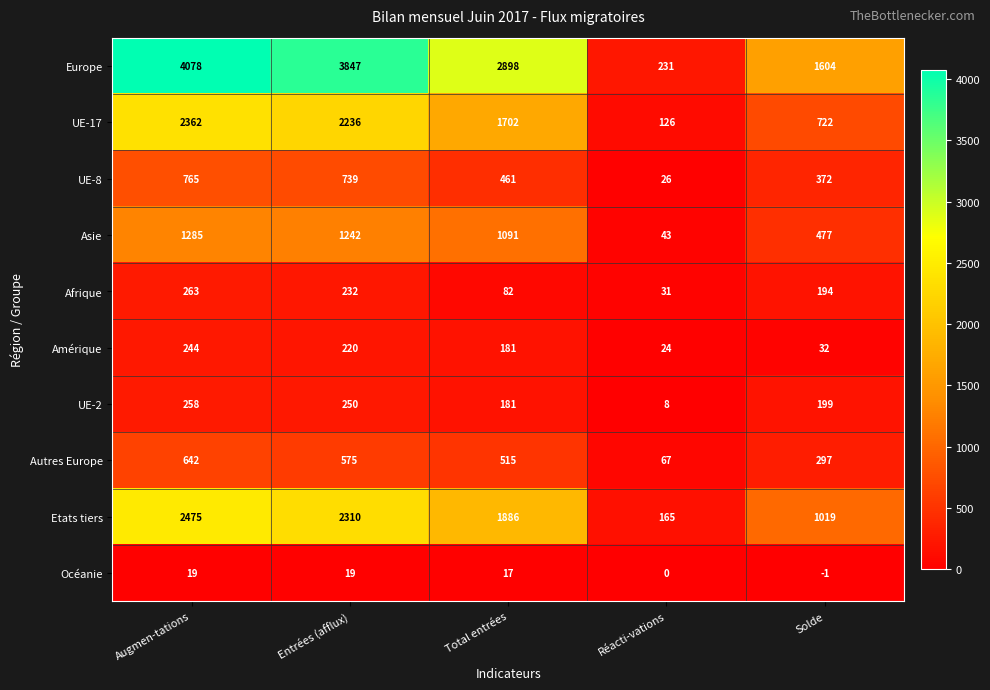

Rank the series at Solde from highest to lowest value.

Europe, Etats tiers, UE-17, Asie, UE-8, Autres Europe, UE-2, Afrique, Amérique, Océanie